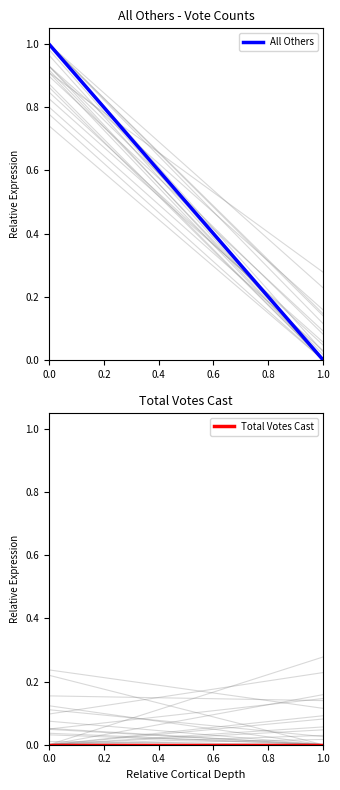

Reading left to right, transcribe all the data shown in this chart.

All Others: 1	0
Total Votes Cast: 0	0